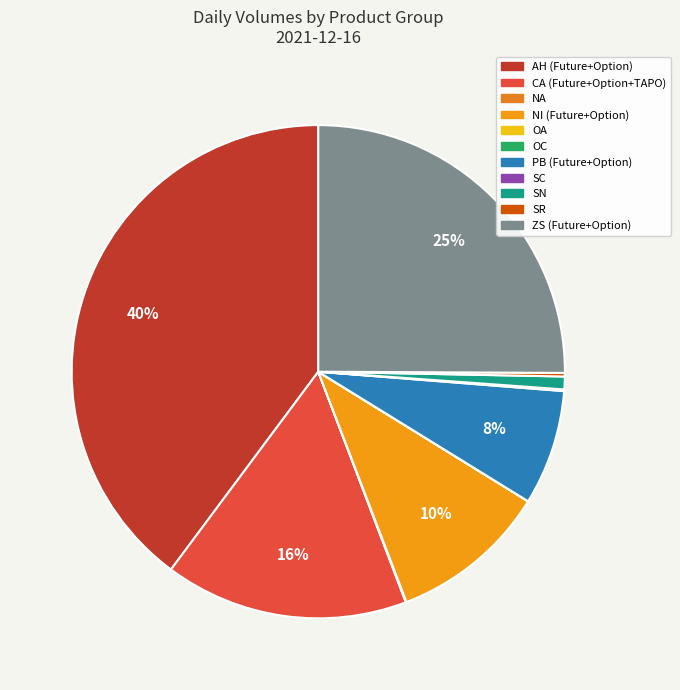

What percentage is NOT represented by OA?

100.0%